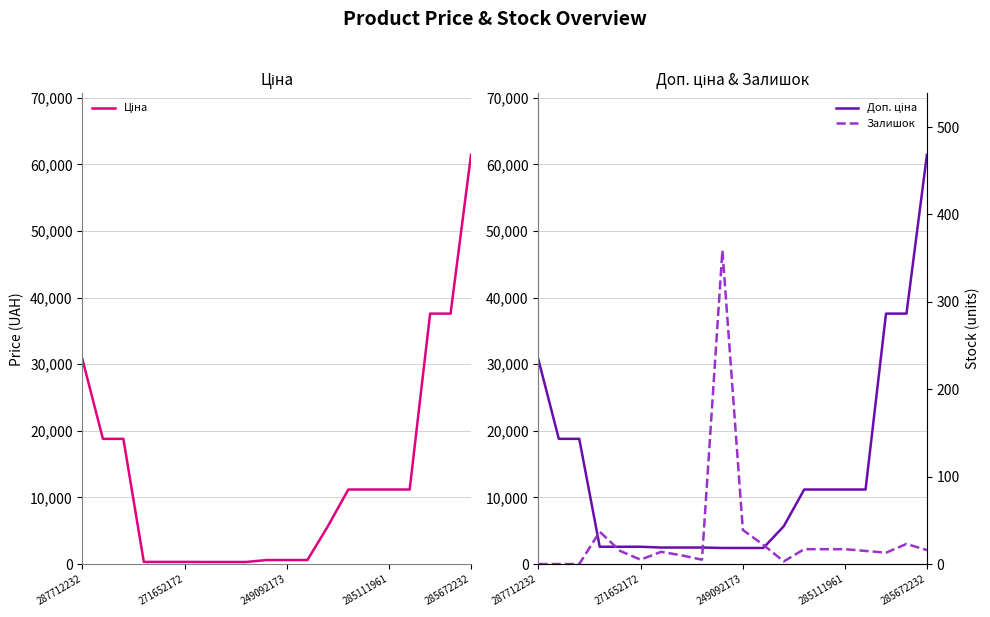

True or false: Ціна and Доп. ціна intersect in this chart.

False